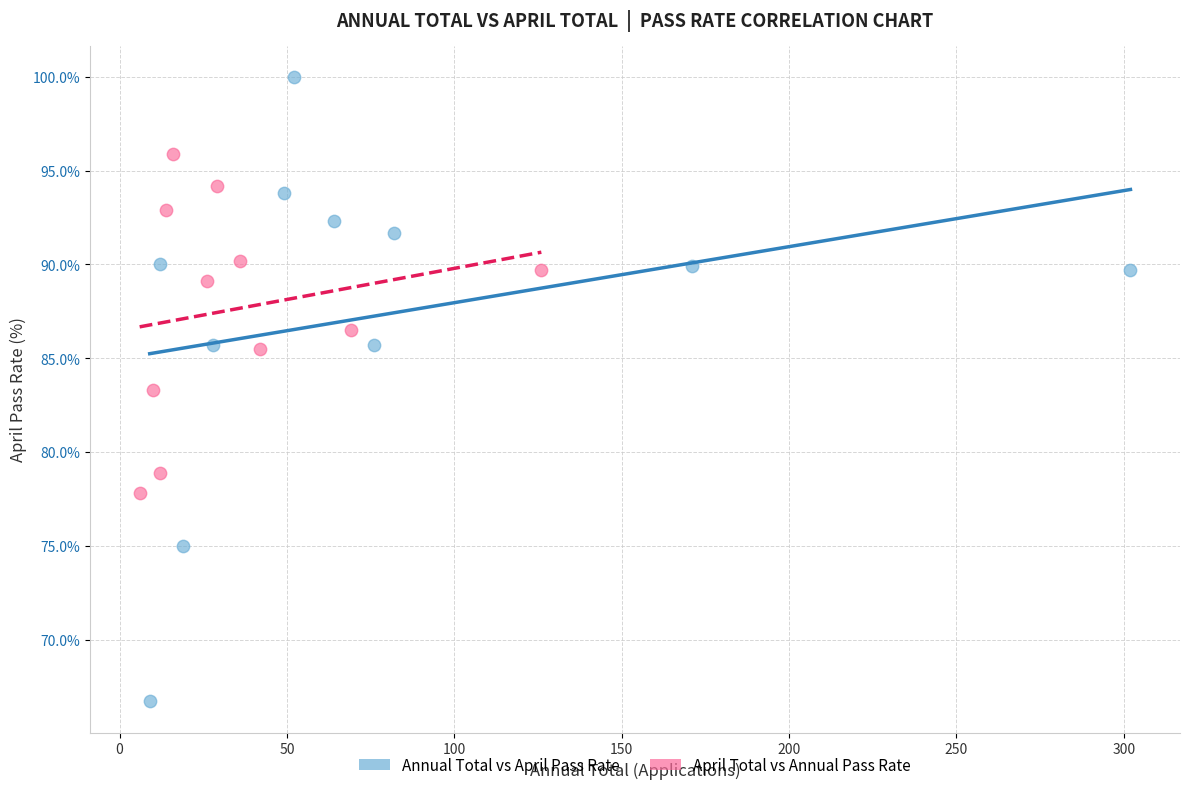

Which series reaches the minimum Y coordinate?

Annual Total vs April Pass Rate